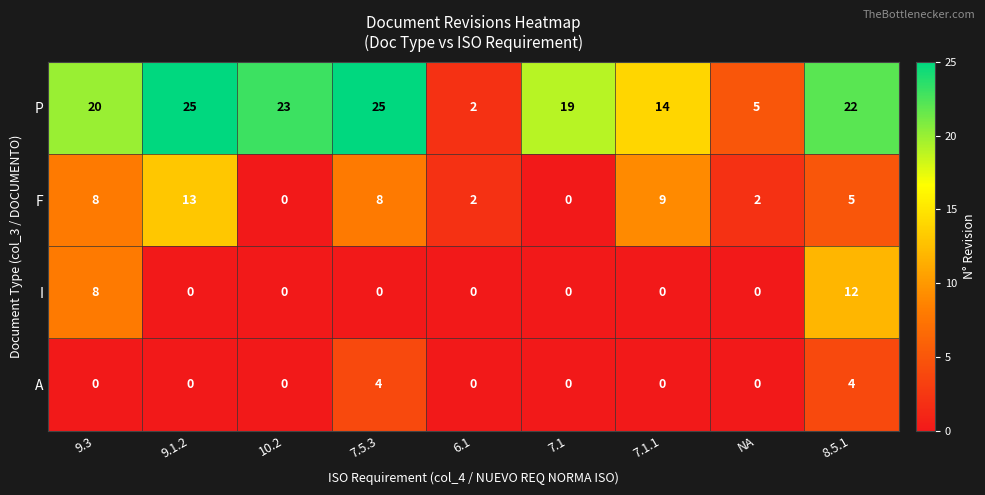

Between 9.1.2 and 8.5.1, which series saw the biggest shift?

I